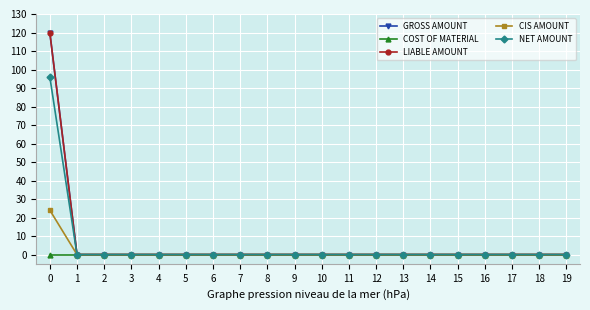

How many data points in LIABLE AMOUNT are above 0?

1